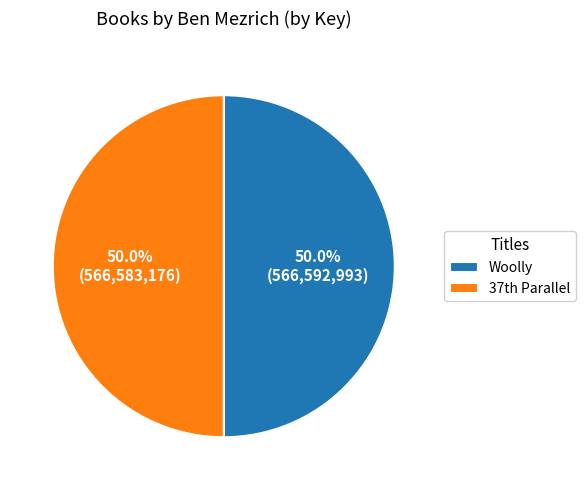

What percentage is NOT represented by Woolly?

50.0%